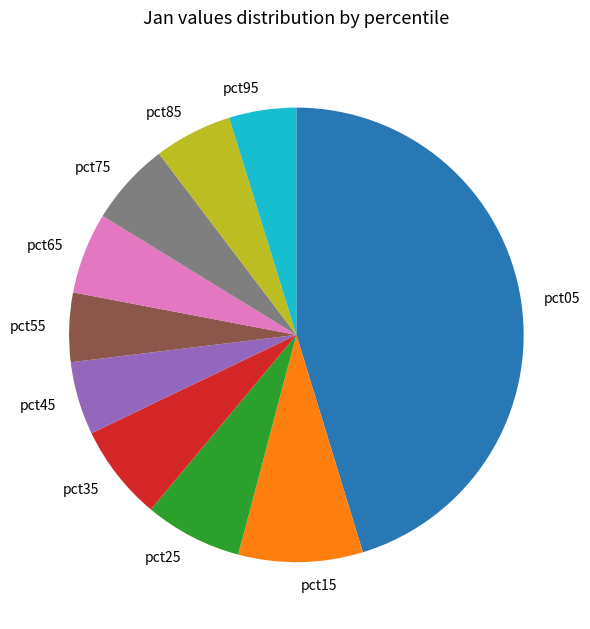

Is it true that pct25 is 1% of the pie?

False